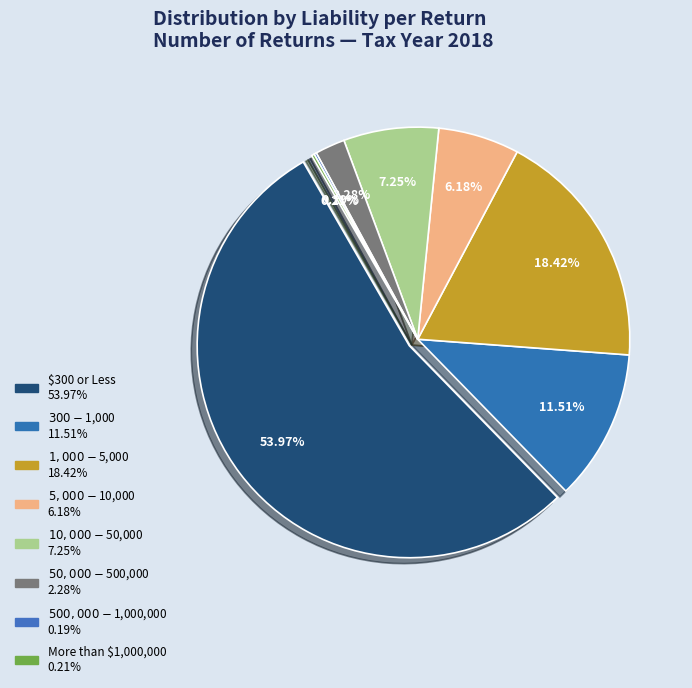

What percentage is NOT represented by $300 or Less?

46.0%